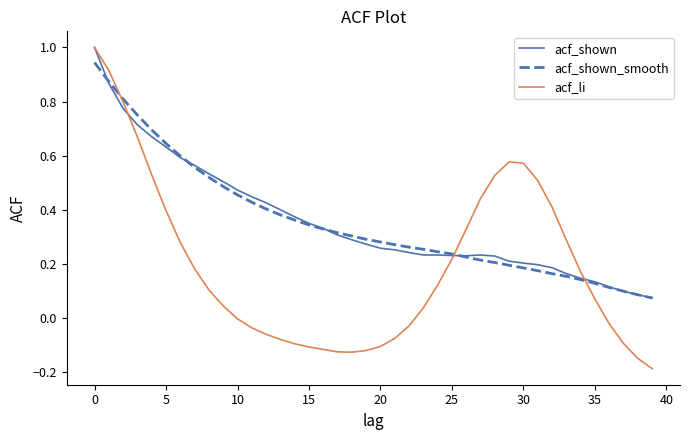

At how many categories does at least one series exceed 0?

40